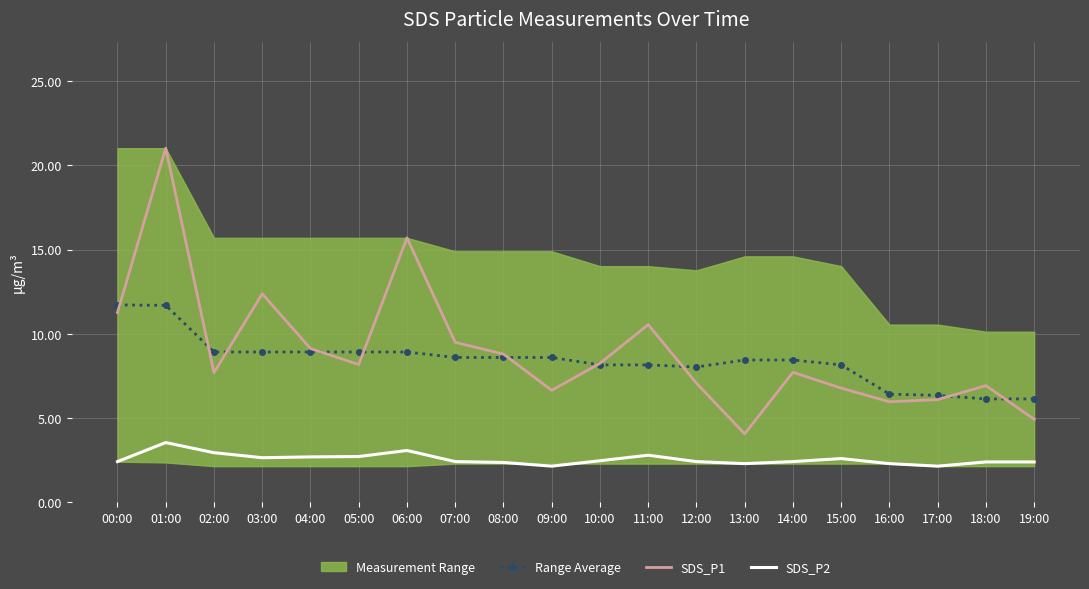

What is the highest value of the SDS_P2 series?

3.5